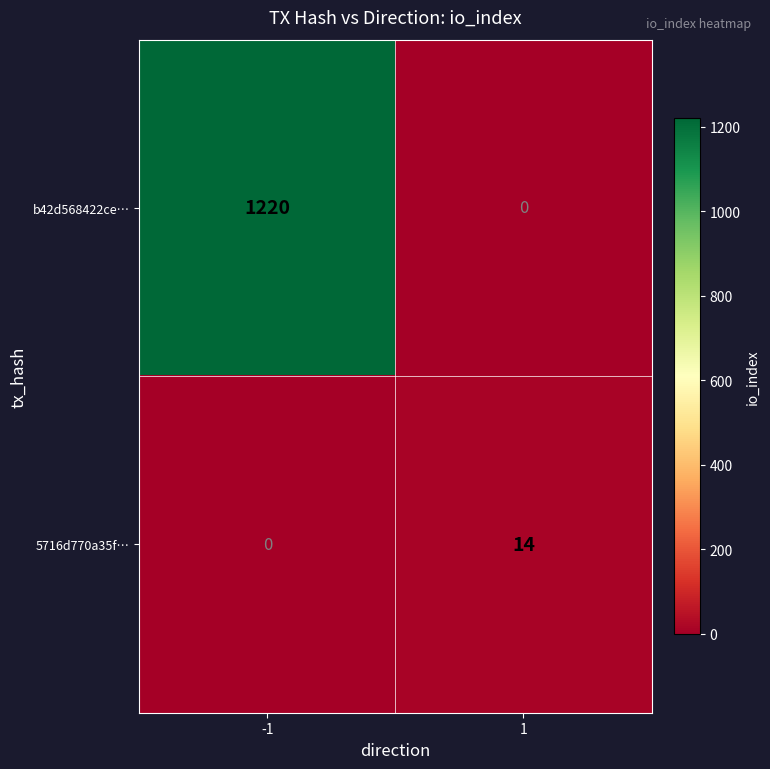

The b42d568422ce… series shows 1220 at -1. True or false?

True